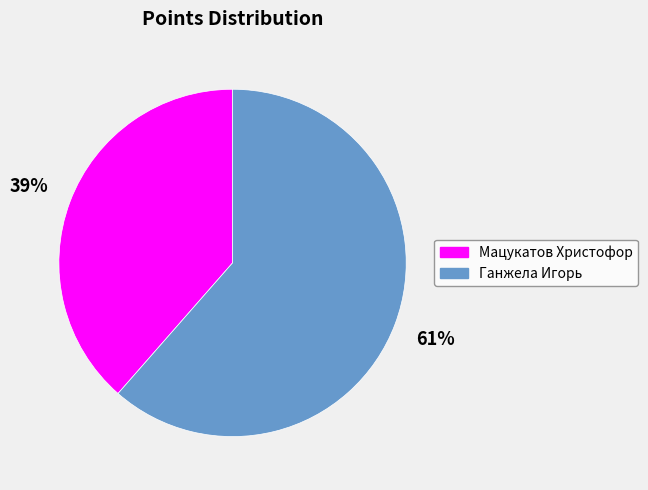

To the nearest percent, what is the average slice percentage?

50%